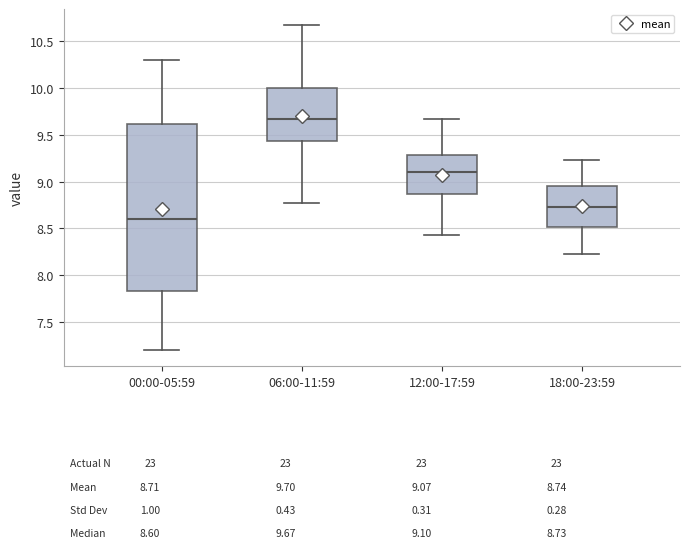

Reading left to right, read every box against the y-axis: the position of its median line, the range the box covers, and the ends of its whiskers. The values are not printed on the chart, so give them approximately, as read against the axis.

00:00-05:59: median 8.60, box 7.85 to 9.60, whiskers 7.20 to 10.30
06:00-11:59: median 9.65, box 9.45 to 10.00, whiskers 8.75 to 10.65
12:00-17:59: median 9.10, box 8.85 to 9.30, whiskers 8.45 to 9.65
18:00-23:59: median 8.75, box 8.50 to 8.95, whiskers 8.25 to 9.25